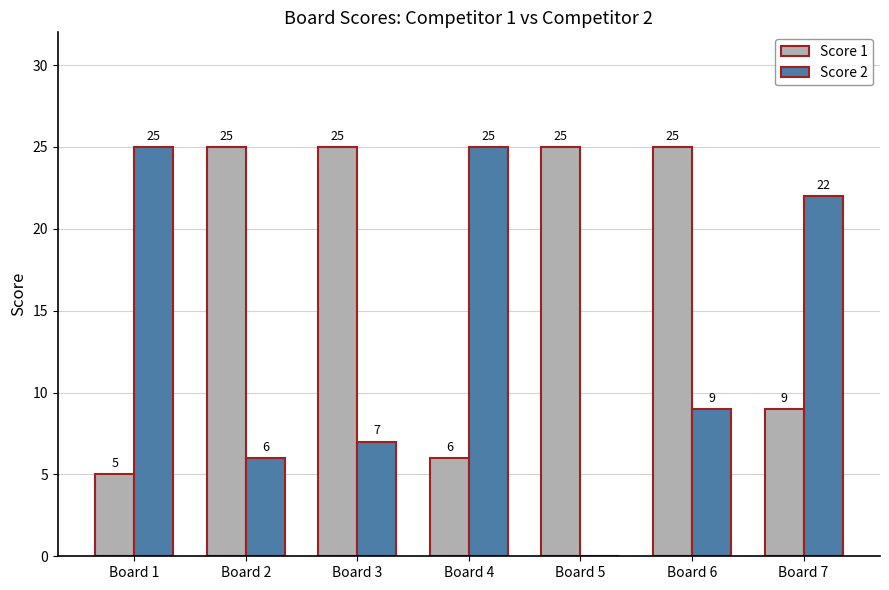

What is the greatest value displayed?

25